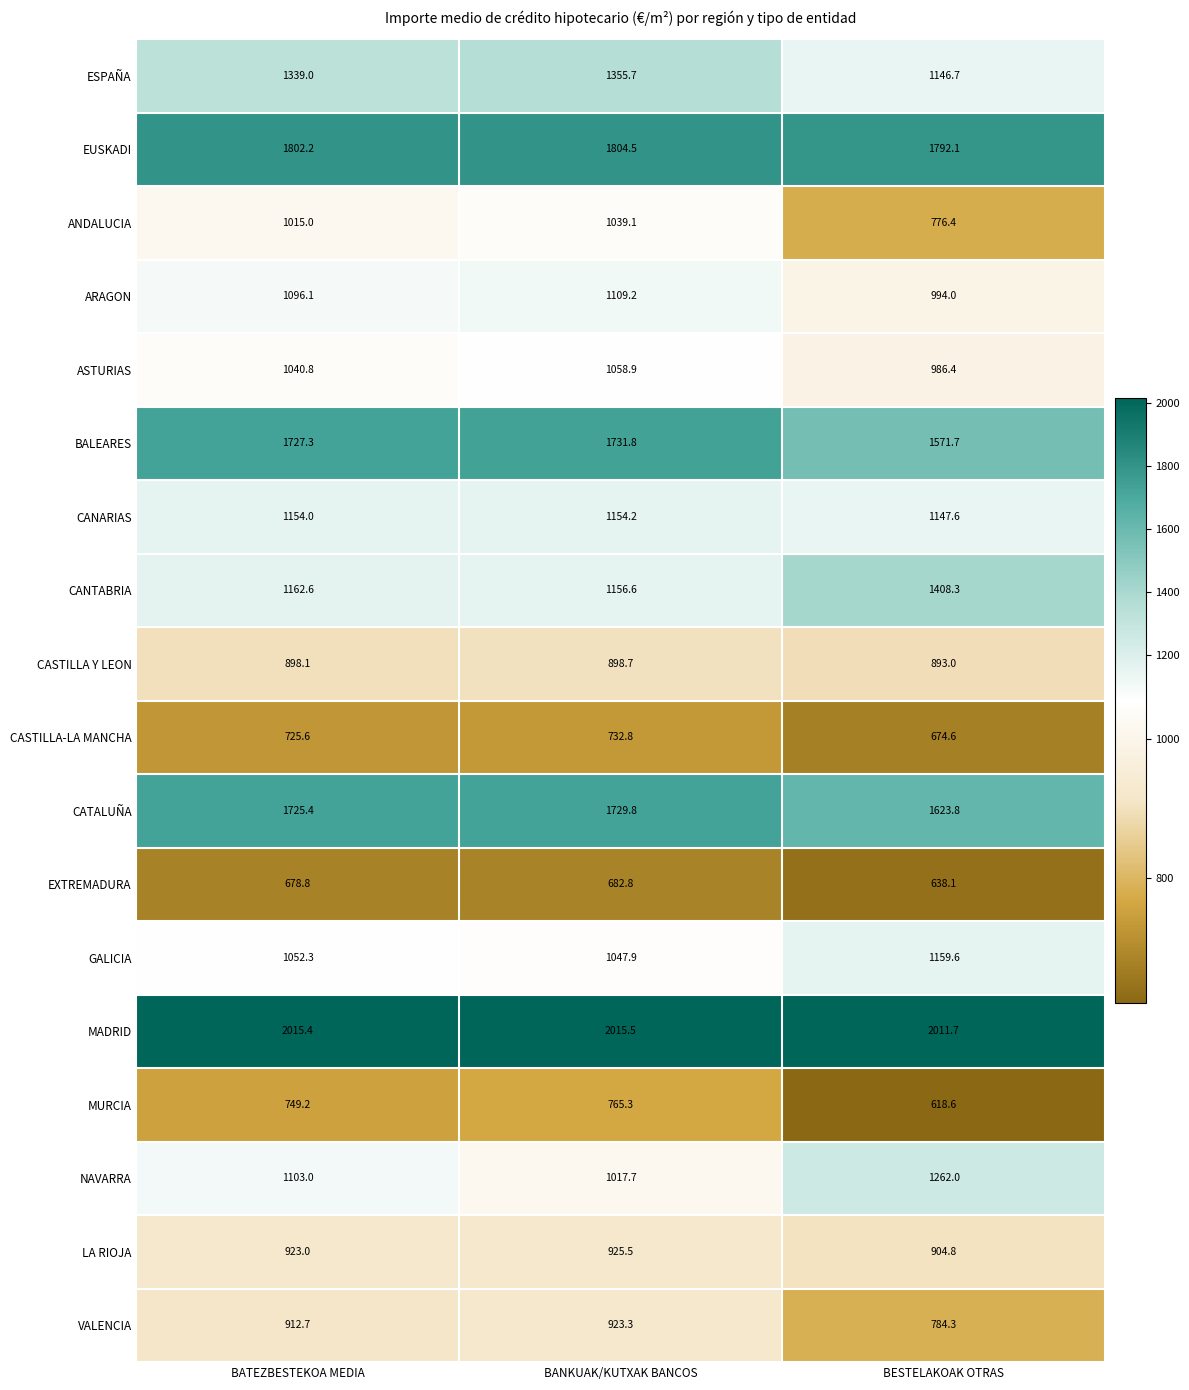

Rank the series at BATEZBESTEKOA MEDIA from lowest to highest value.

EXTREMADURA, CASTILLA-LA MANCHA, MURCIA, CASTILLA Y LEON, VALENCIA, LA RIOJA, ANDALUCIA, ASTURIAS, GALICIA, ARAGON, NAVARRA, CANARIAS, CANTABRIA, ESPAÑA, CATALUÑA, BALEARES, EUSKADI, MADRID